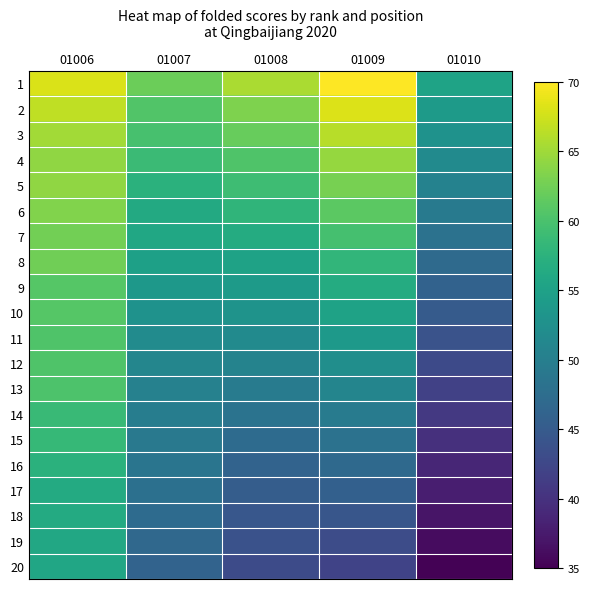

Which has a higher value, 01010 or 01008?

01008